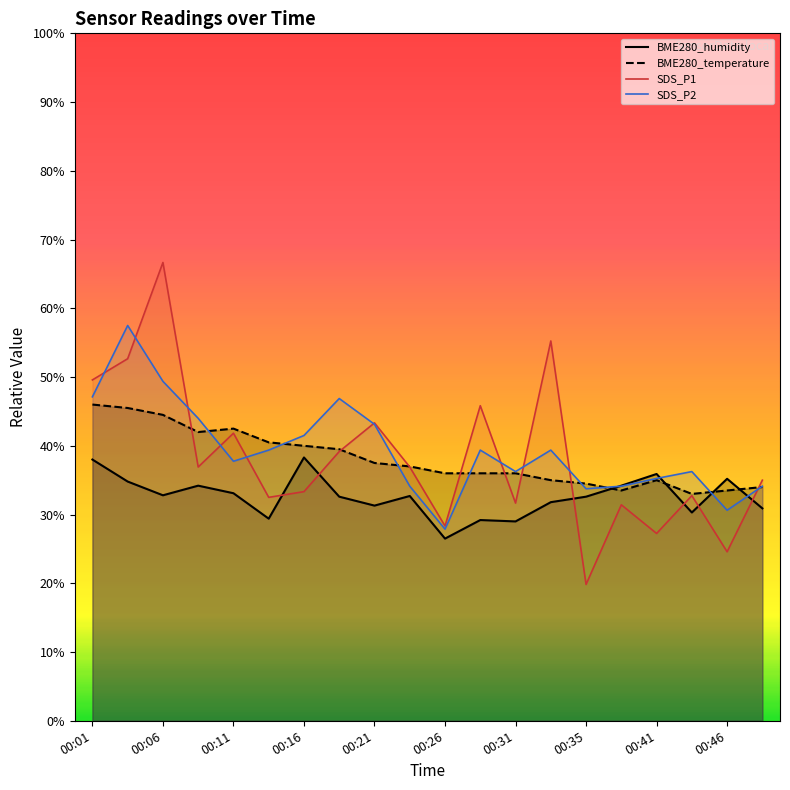

At which category does SDS_P2 reach its first local valley?

00:11